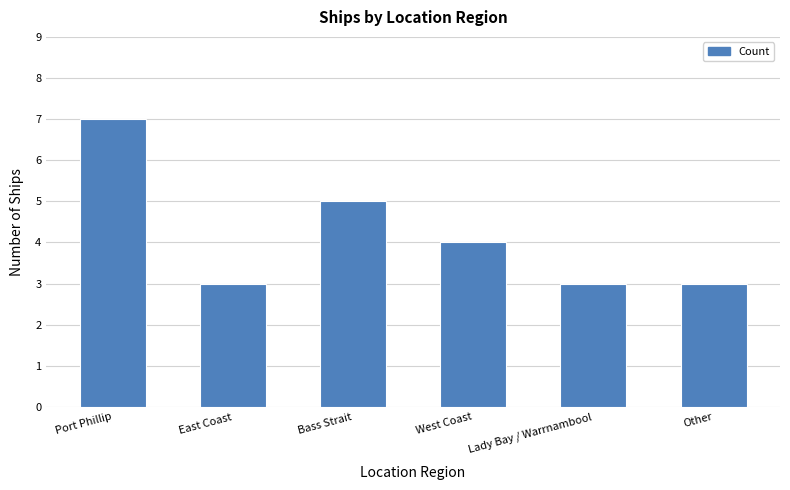

What is the value of the 2nd bar from the left?

3